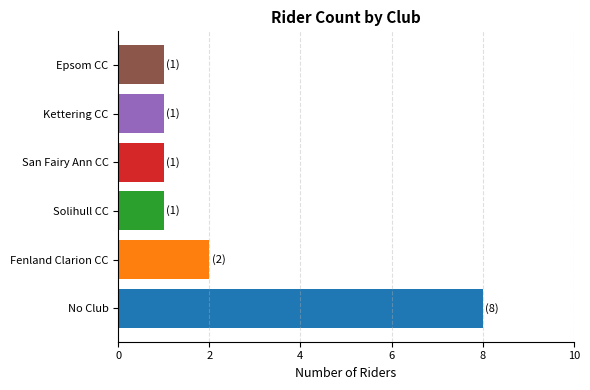

Is it true that the value at Kettering CC is 0?

False